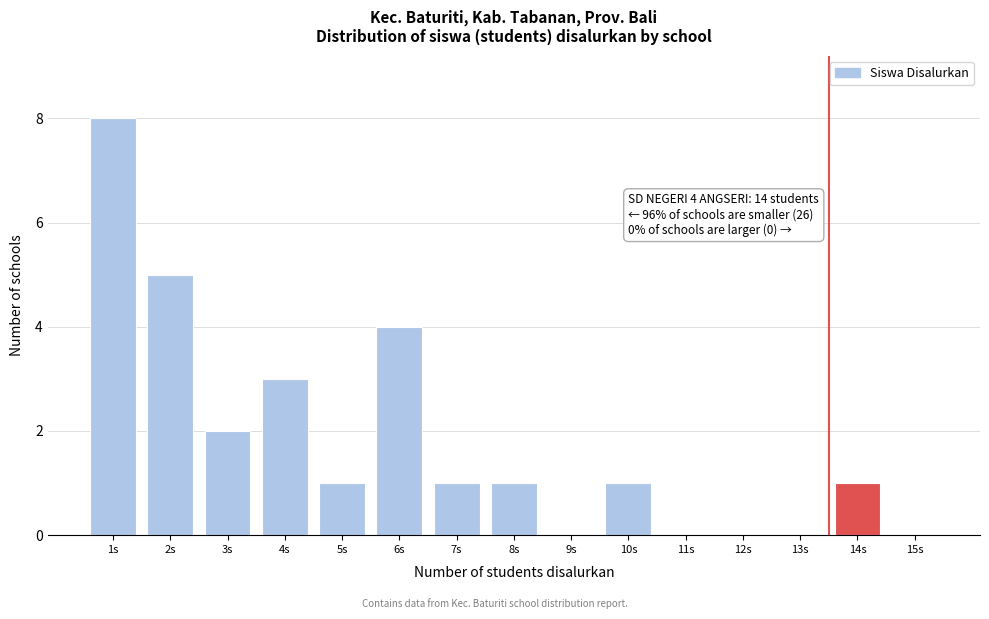

Reading right to left, list all the values displayed in this chart.

15s=0	14s=1	13s=0	12s=0	11s=0	10s=1	9s=0	8s=1	7s=1	6s=4	5s=1	4s=3	3s=2	2s=5	1s=8